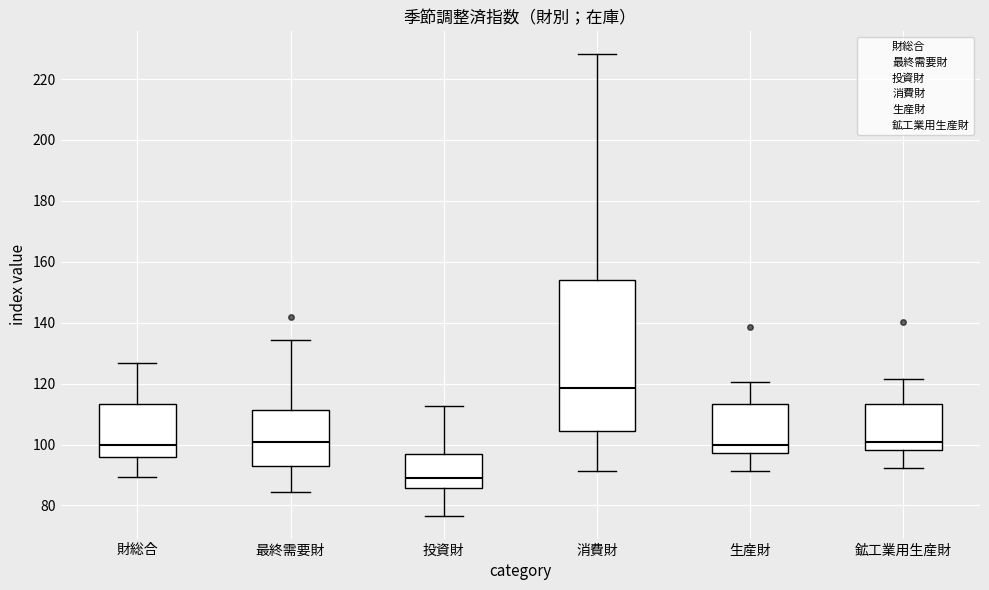

Which box is the tallest, from its lower edge to its upper edge?

消費財